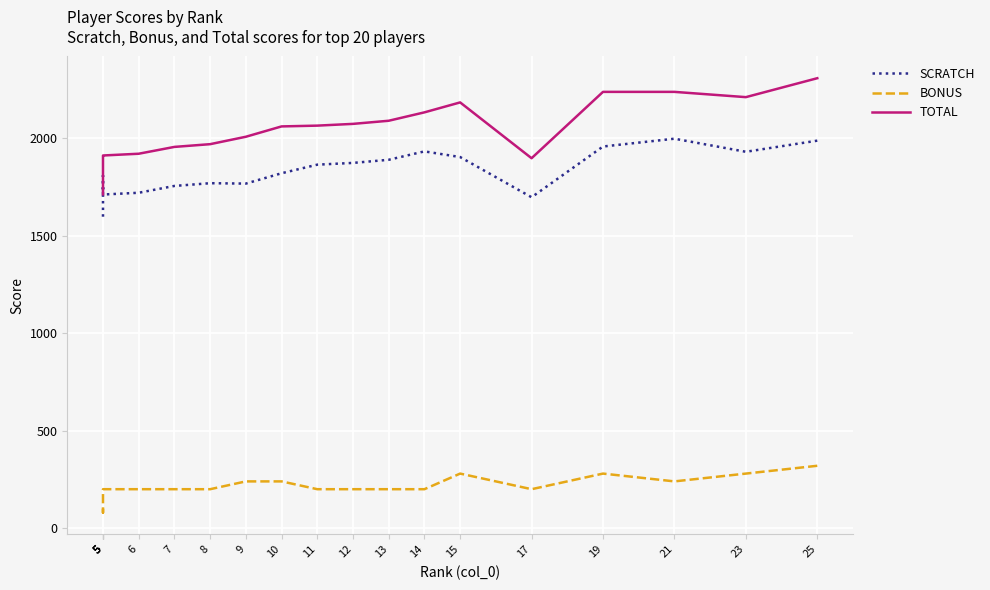

What is the minimum value shown in the chart?

80